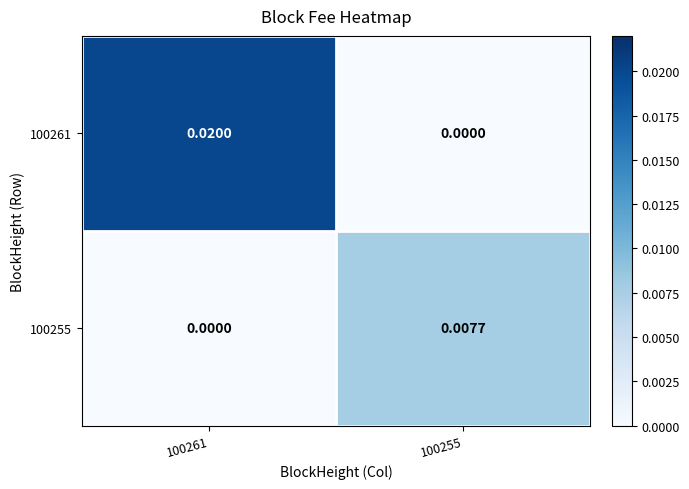

How many series are shown in this chart?

2